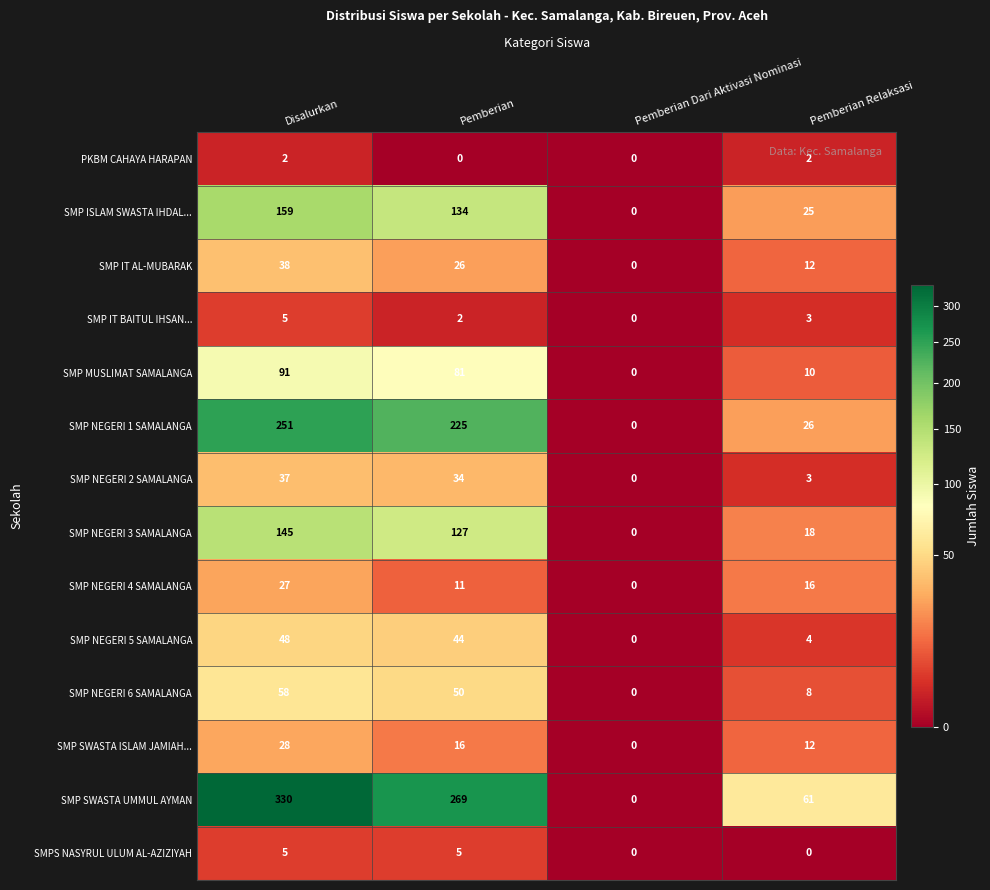

Where does the SMP NEGERI 4 SAMALANGA series first go above 16?

Disalurkan